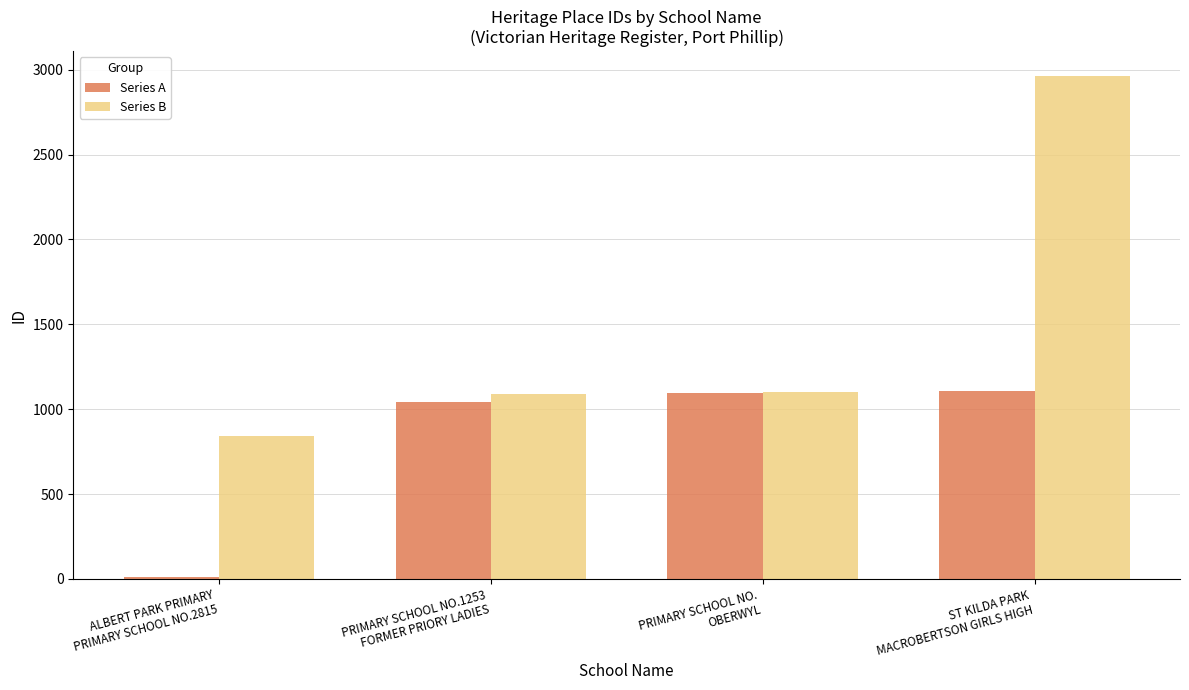

Which series changed the most between PRIMARY SCHOOL NO.
OBERWYL and ST KILDA PARK
MACROBERTSON GIRLS HIGH?

Series B